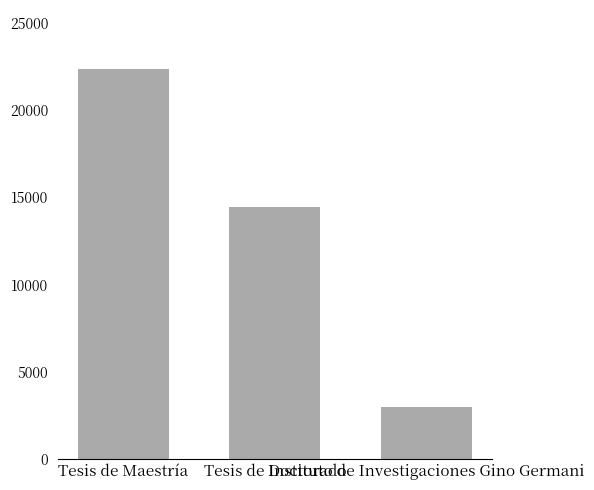

Approximately how many times larger is the value at Tesis de Doctorado compared to Tesis de Maestría?

0.6